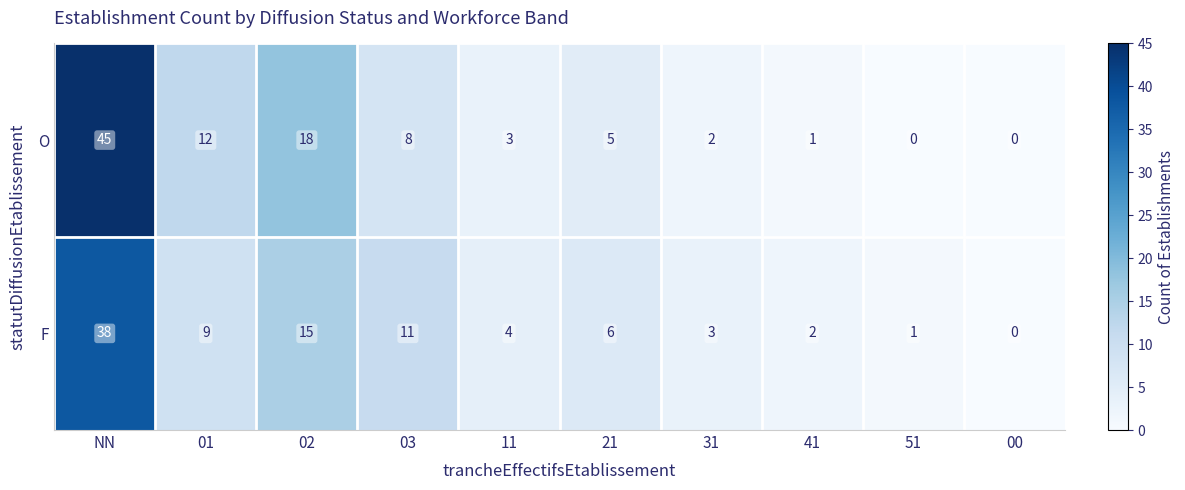

Rank the series by their maximum value, from highest to lowest.

O, F